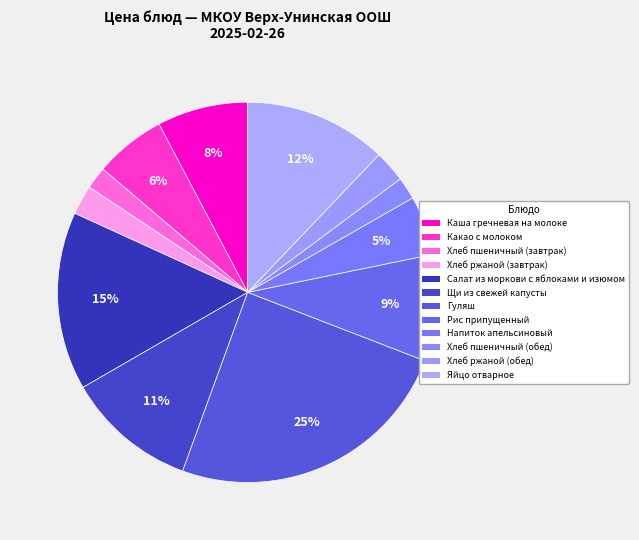

Which slice is the largest?

Гуляш